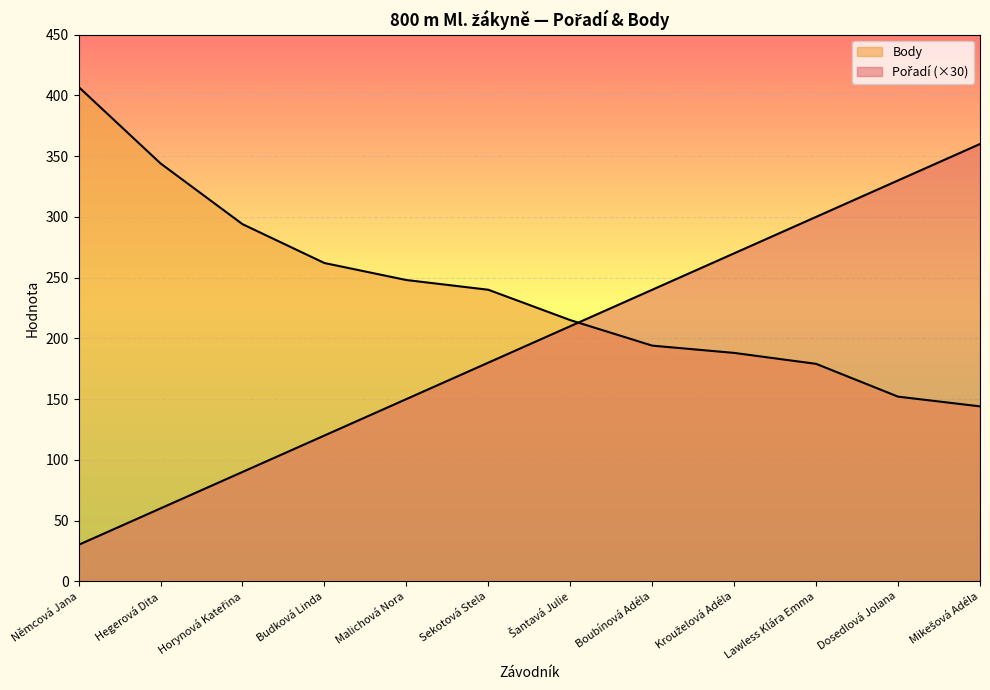

Which series has the widest spread of values?

Pořadí